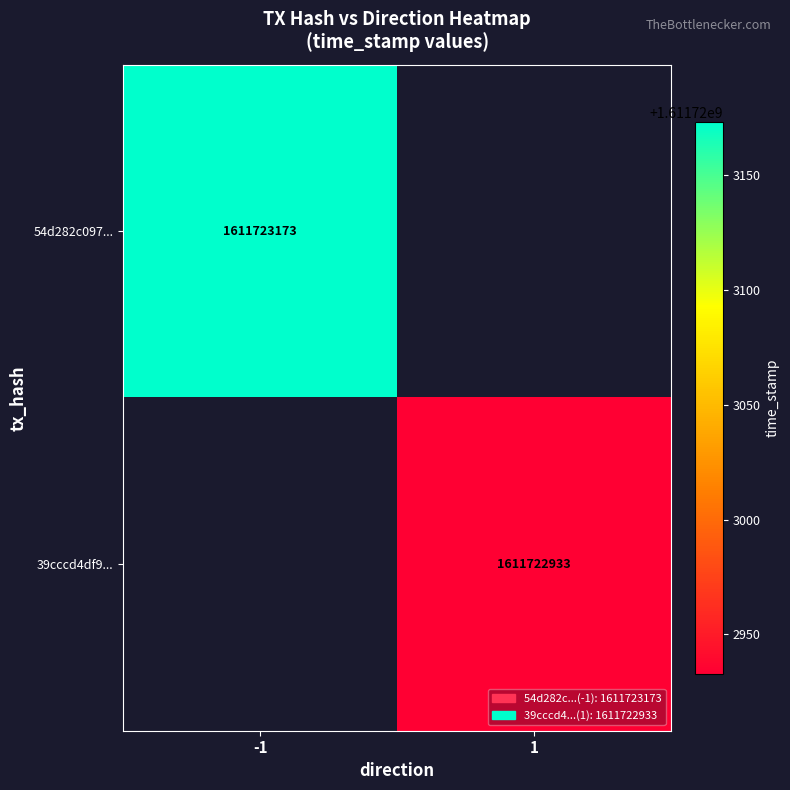

Between -1 and 1, which series saw the biggest shift?

54d282c09784219404a2f3550b1e9b47cd3dba5